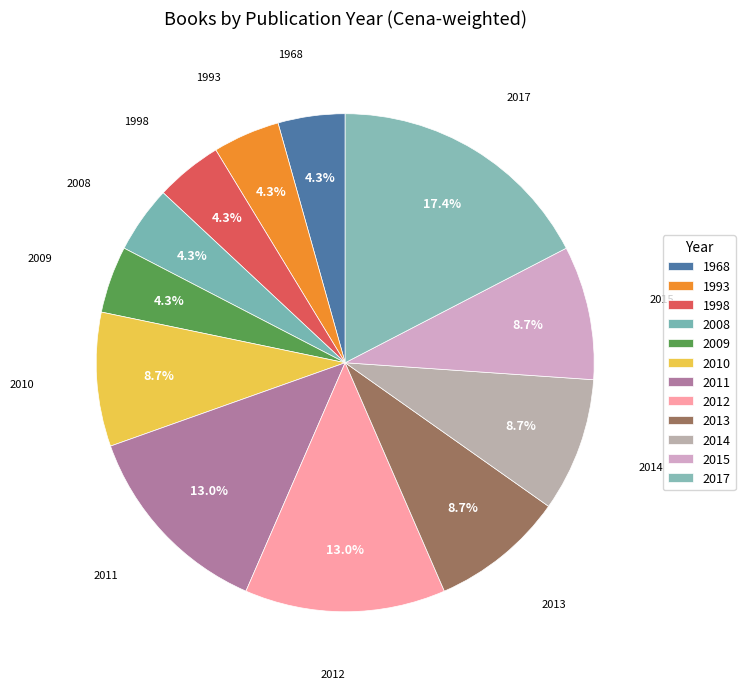

How many segments does this pie chart have?

12